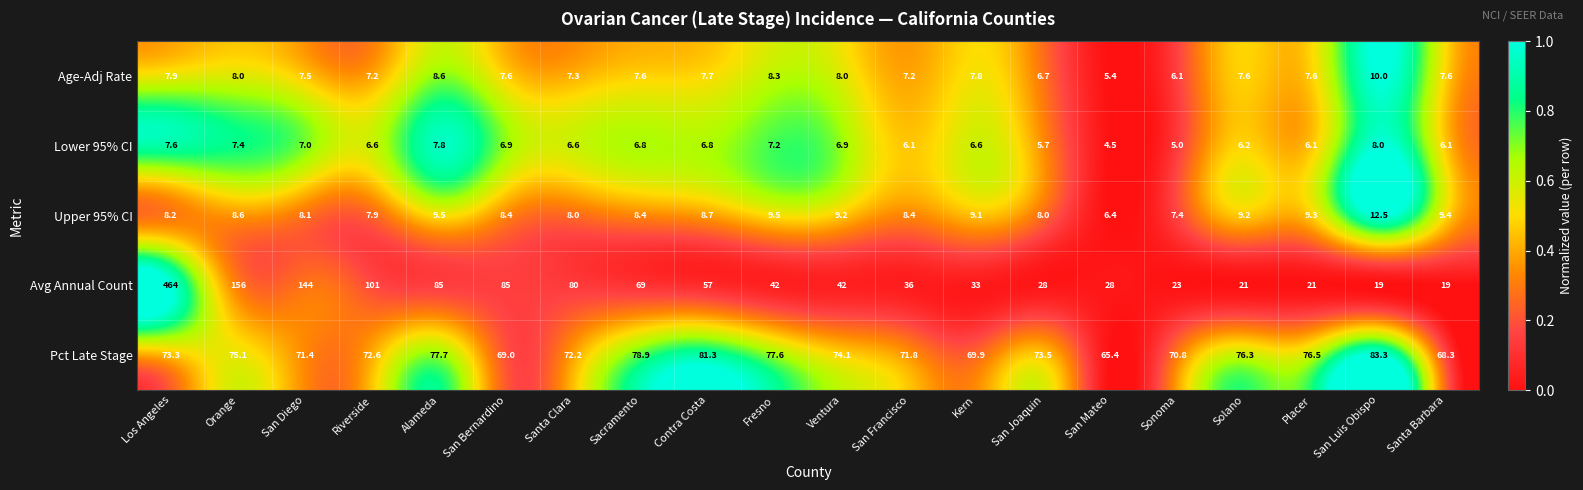

Is the value of Lower 95% CI at San Francisco greater than the value of Age-Adj Rate at Kern?

No